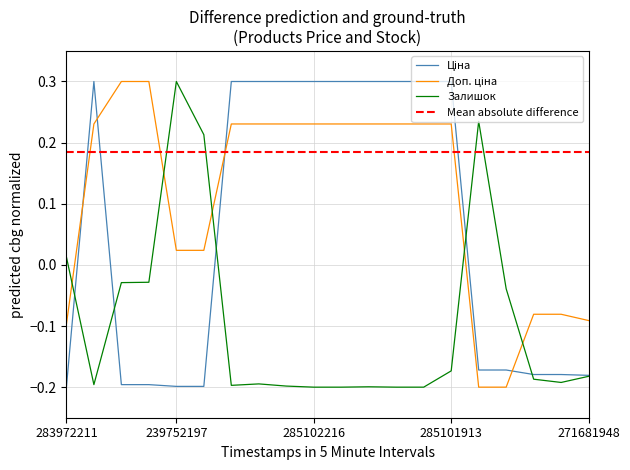

What is the label of the 19th point from the left?

271691942